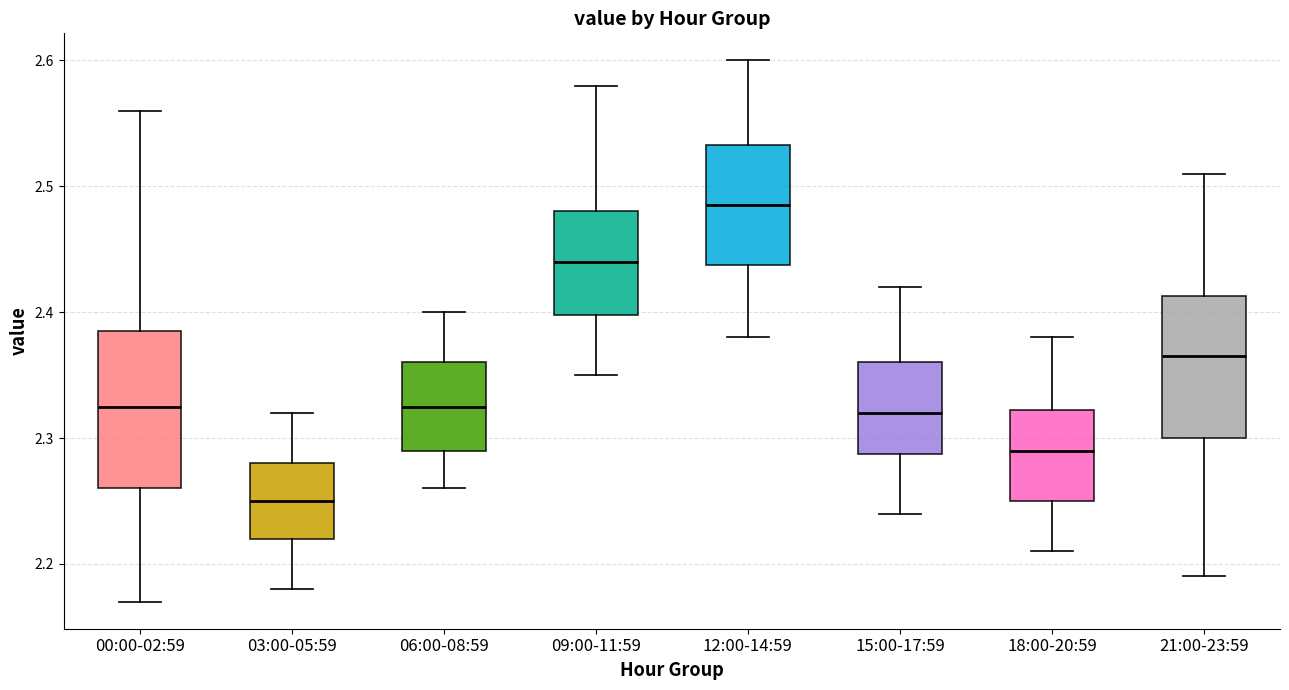

Which box's median line is the highest?

12:00-14:59